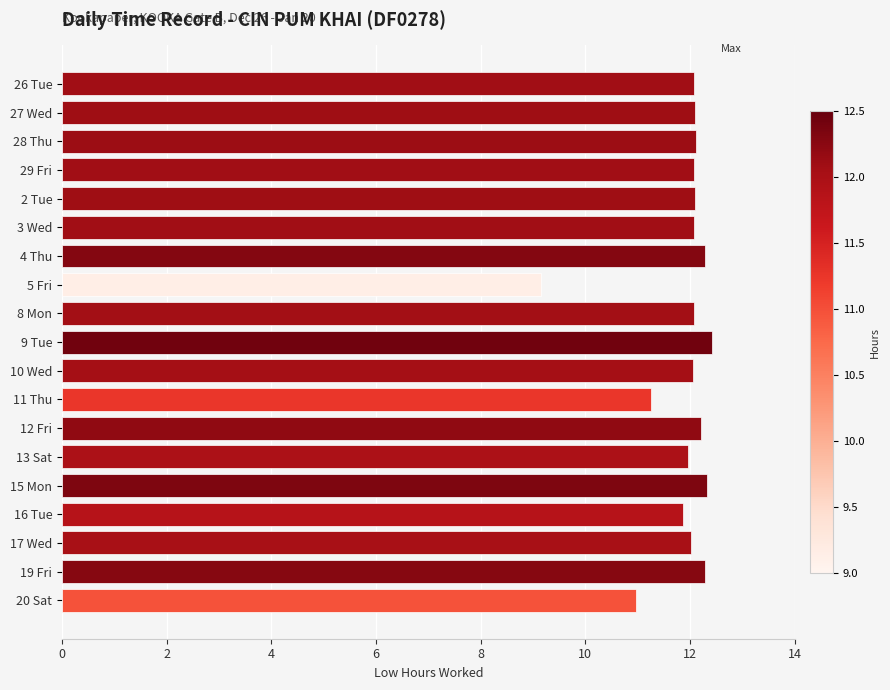

What is the smallest value displayed?

9.2